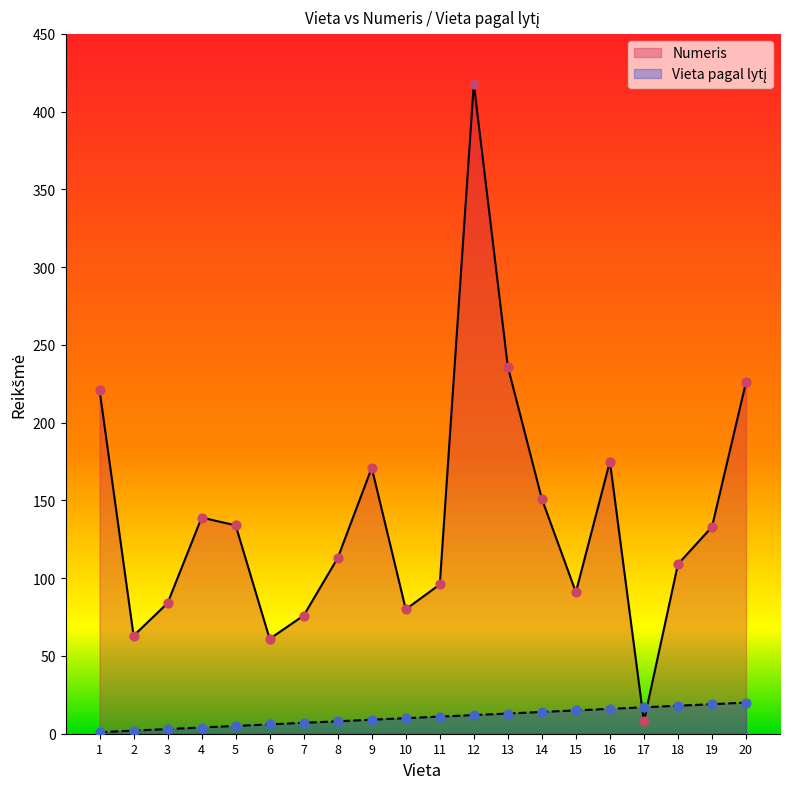

At how many categories does at least one series exceed 381?

1